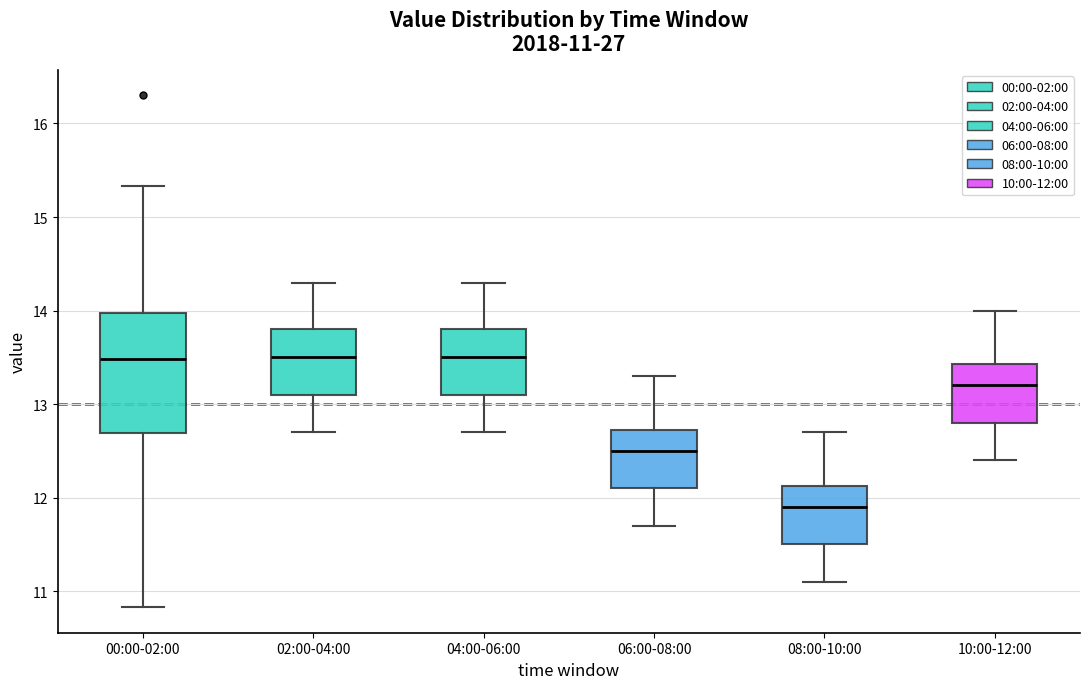

Which box is the tallest, from its lower edge to its upper edge?

00:00-02:00